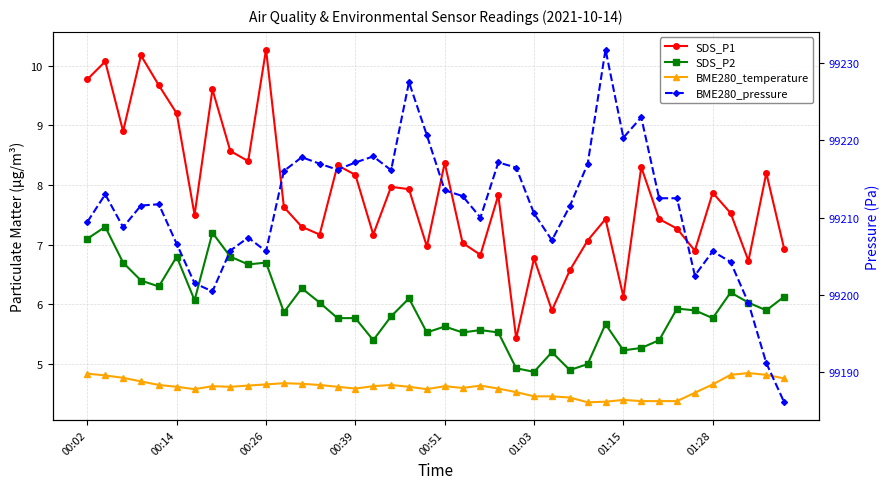

The value of SDS_P2 at 01:03 is 4.9. True or false?

True